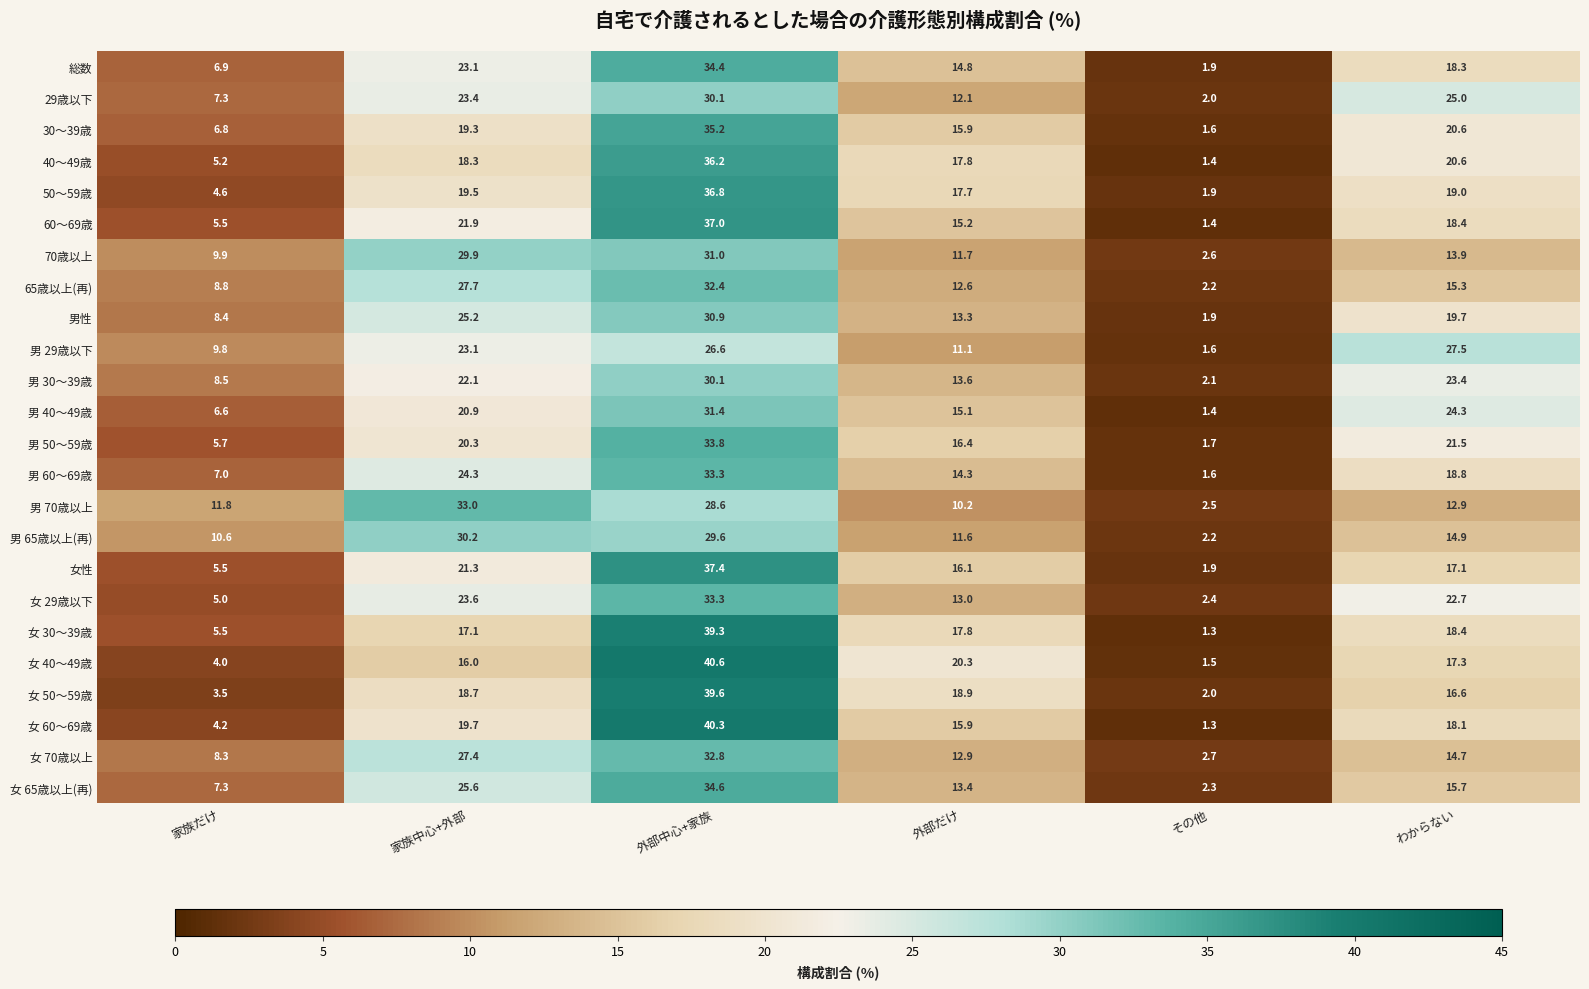

What is the lowest value of the 女 60～69歳 series?

1.3